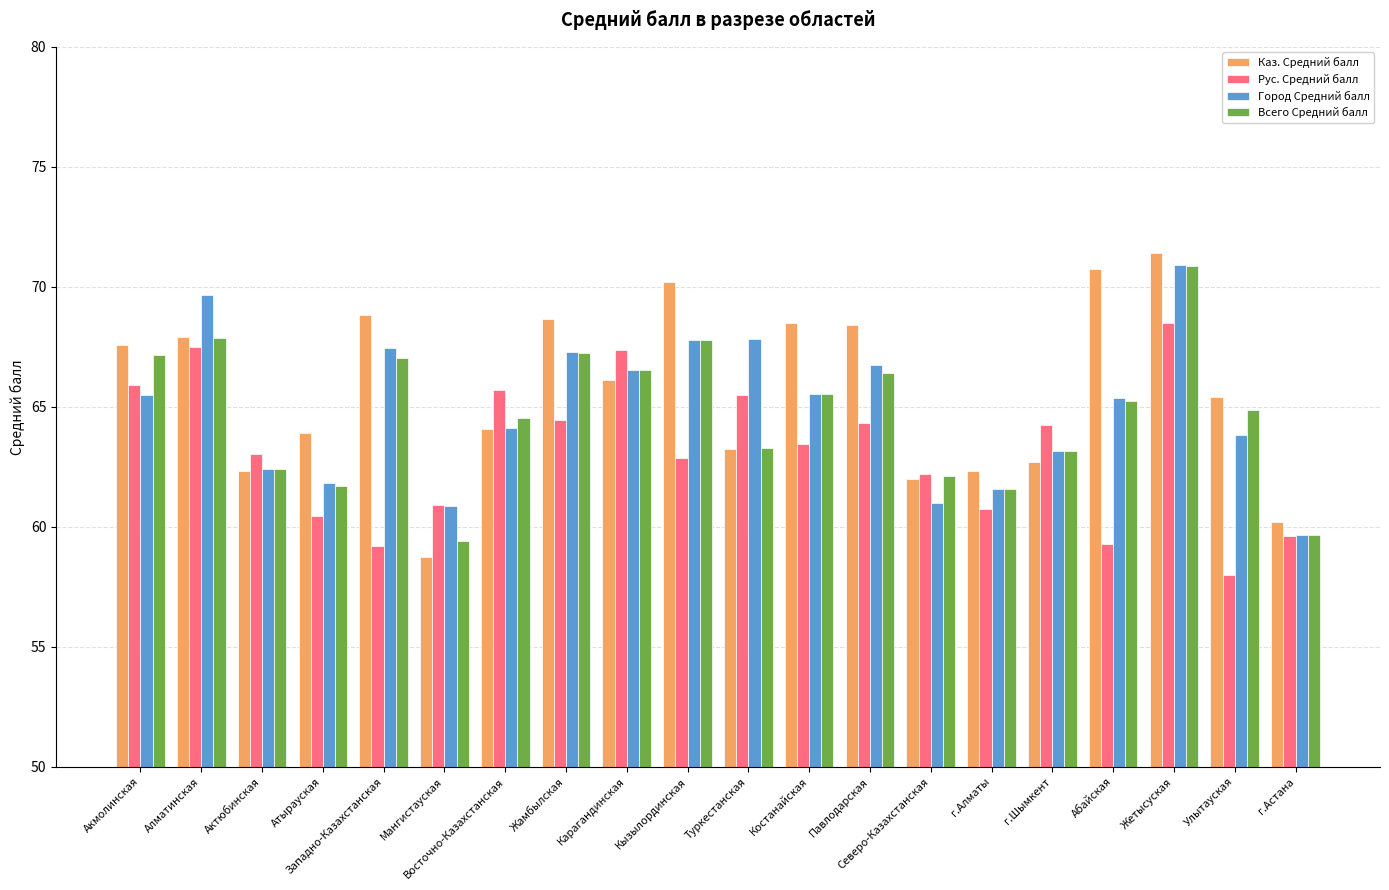

Read the Всего Средний балл value at Акмолинская.

67.1